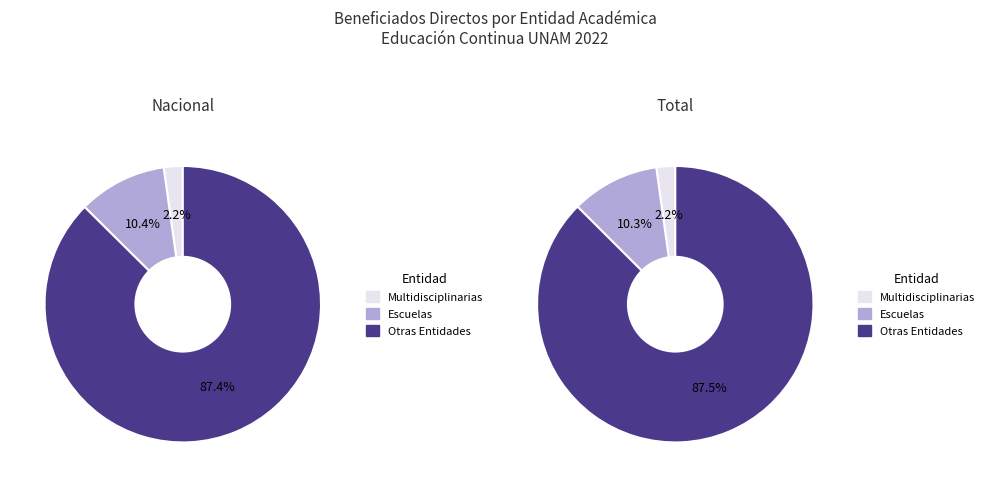

Does OTRAS ENTIDADES represent more than half of the total?

Yes